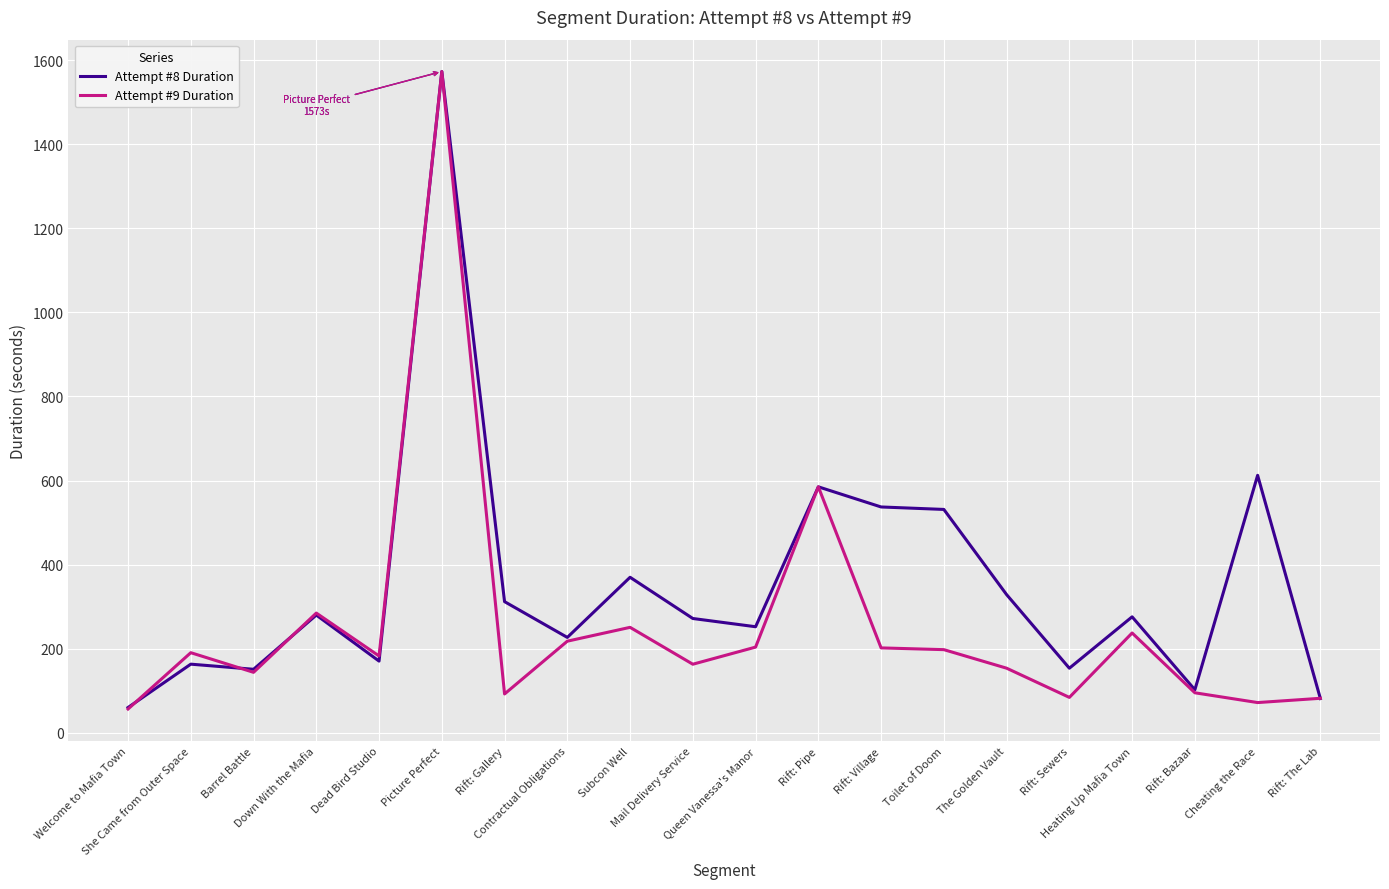

Which category has the lowest value in the Attempt #8 Duration series?

Welcome to Mafia Town